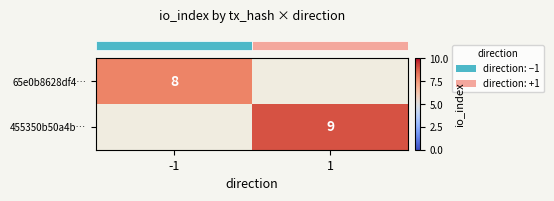

What is the greatest value displayed?

9.0